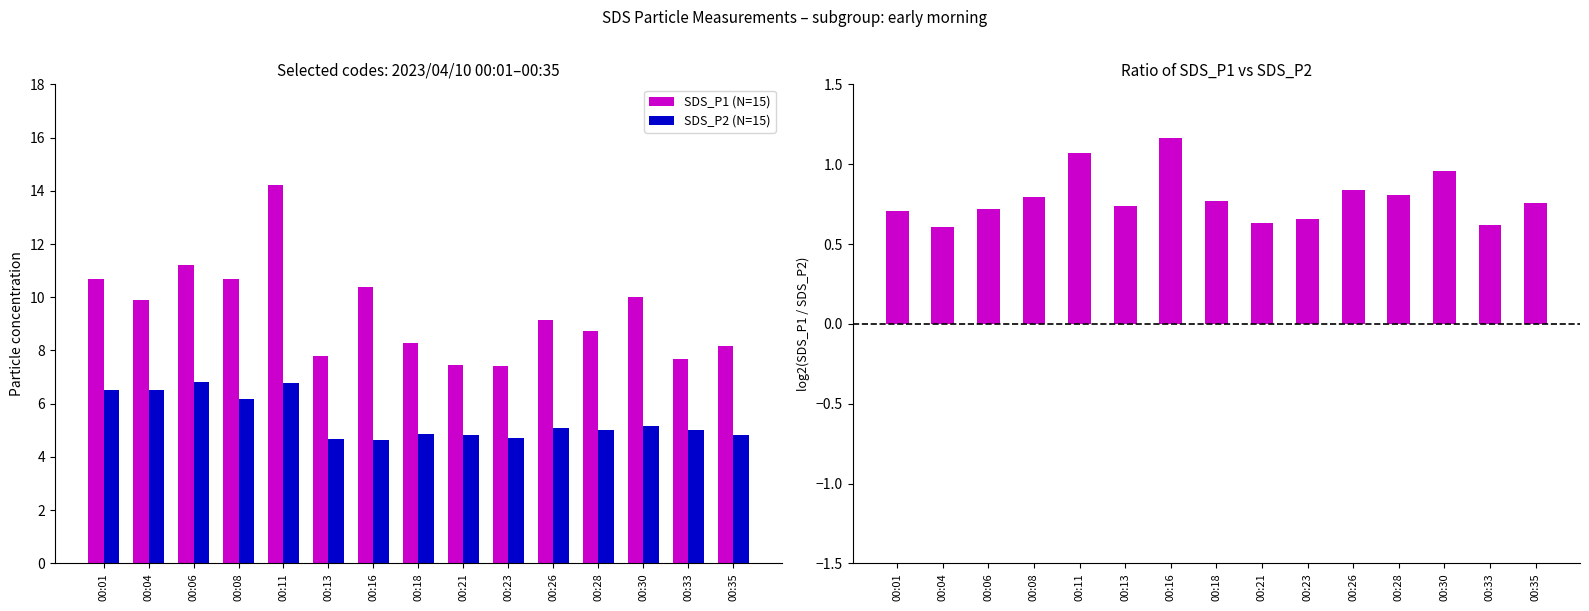

Is it true that log2(SDS_P1/SDS_P2) equals 0.4 at 00:16?

False